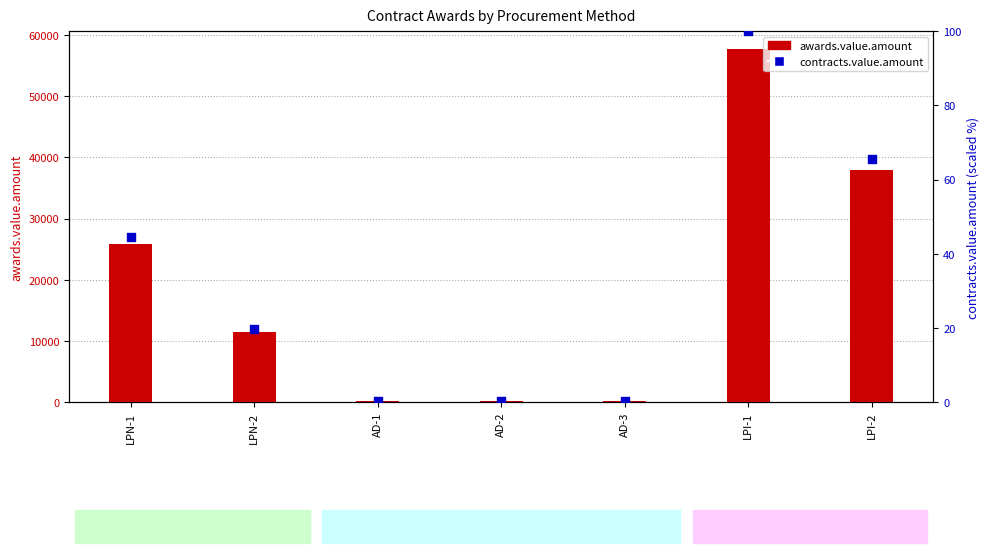

At which category is the sum across all series the highest?

LPI-1